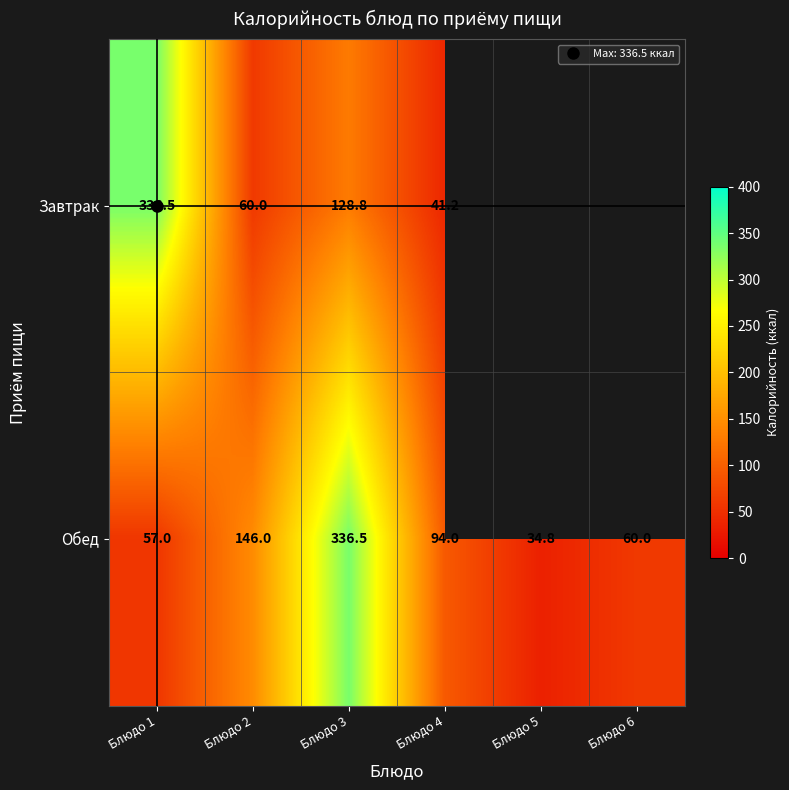

How many values in Завтрак are above zero?

4